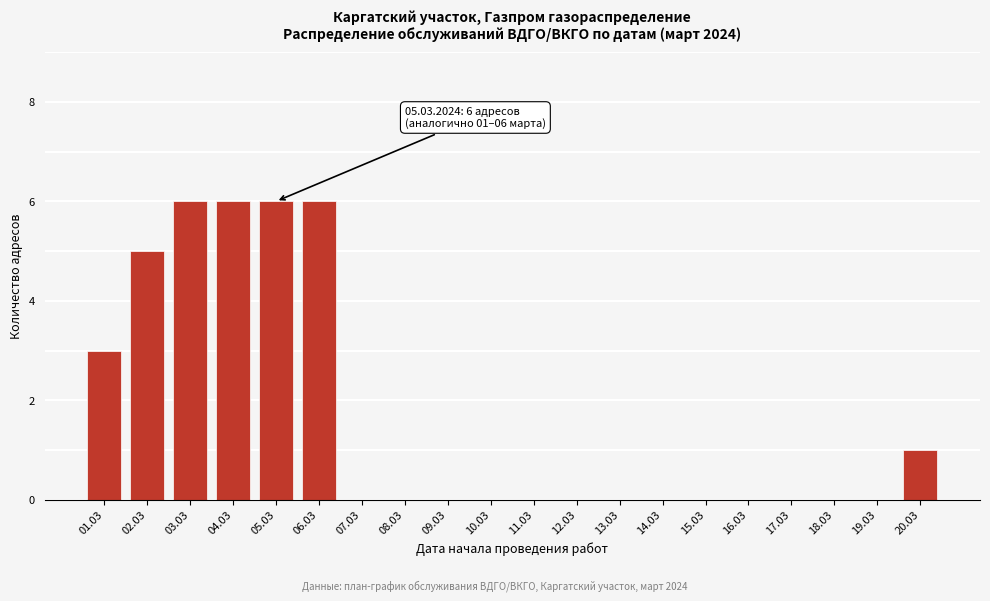

Reading left to right, extract all data points from this chart.

01.03=3	02.03=5	03.03=6	04.03=6	05.03=6	06.03=6	07.03=0	08.03=0	09.03=0	10.03=0	11.03=0	12.03=0	13.03=0	14.03=0	15.03=0	16.03=0	17.03=0	18.03=0	19.03=0	20.03=1